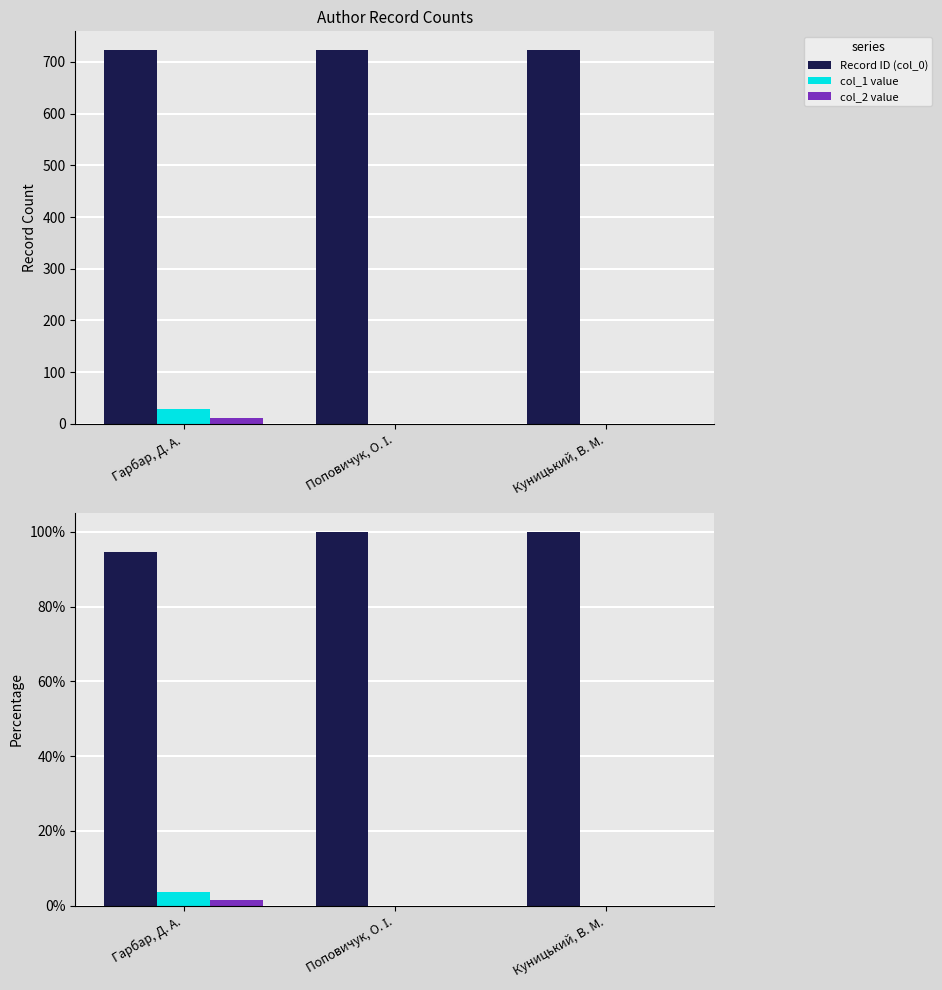

Count the number of categories in the chart.

3